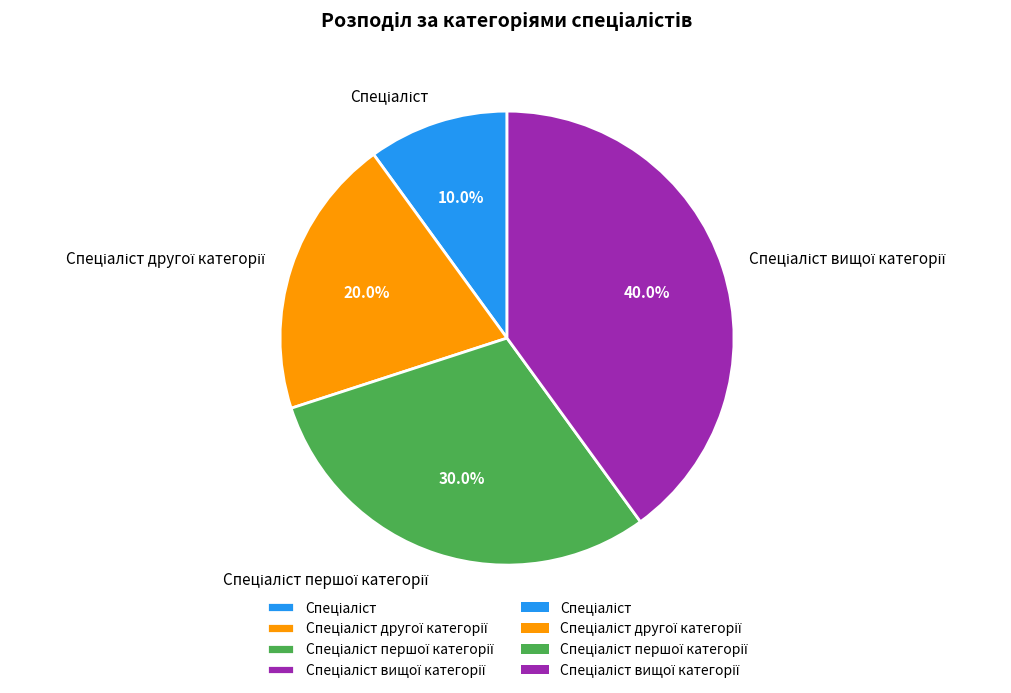

Is there any slice that represents more than half of the pie?

No